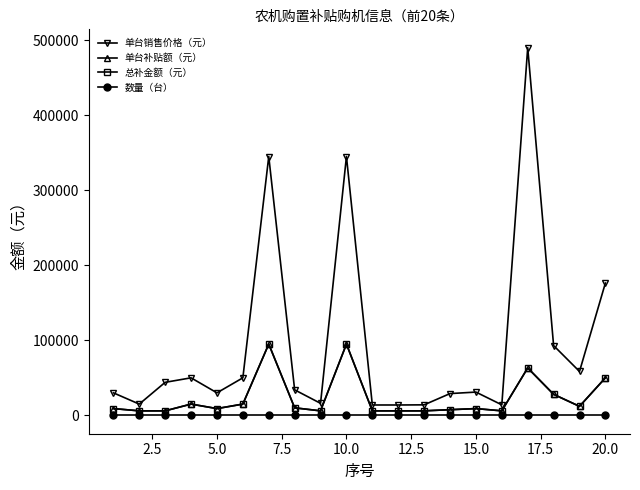

At how many categories does at least one series exceed 95277?

4